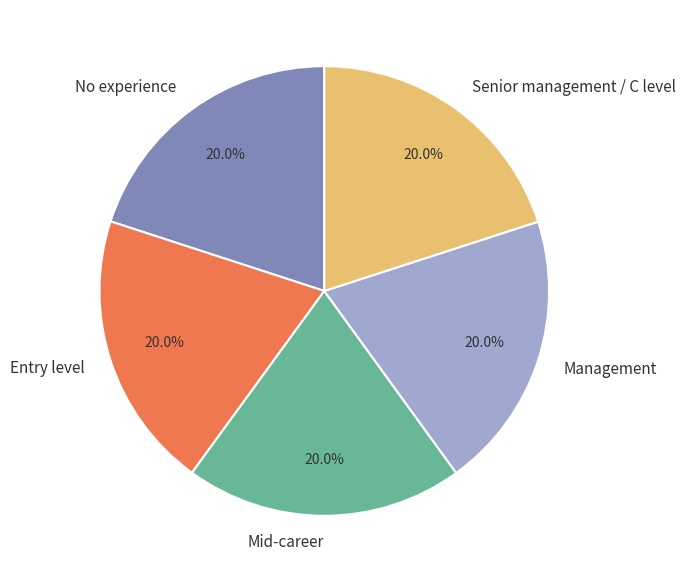

Does Entry level account for over 50% of the chart?

No